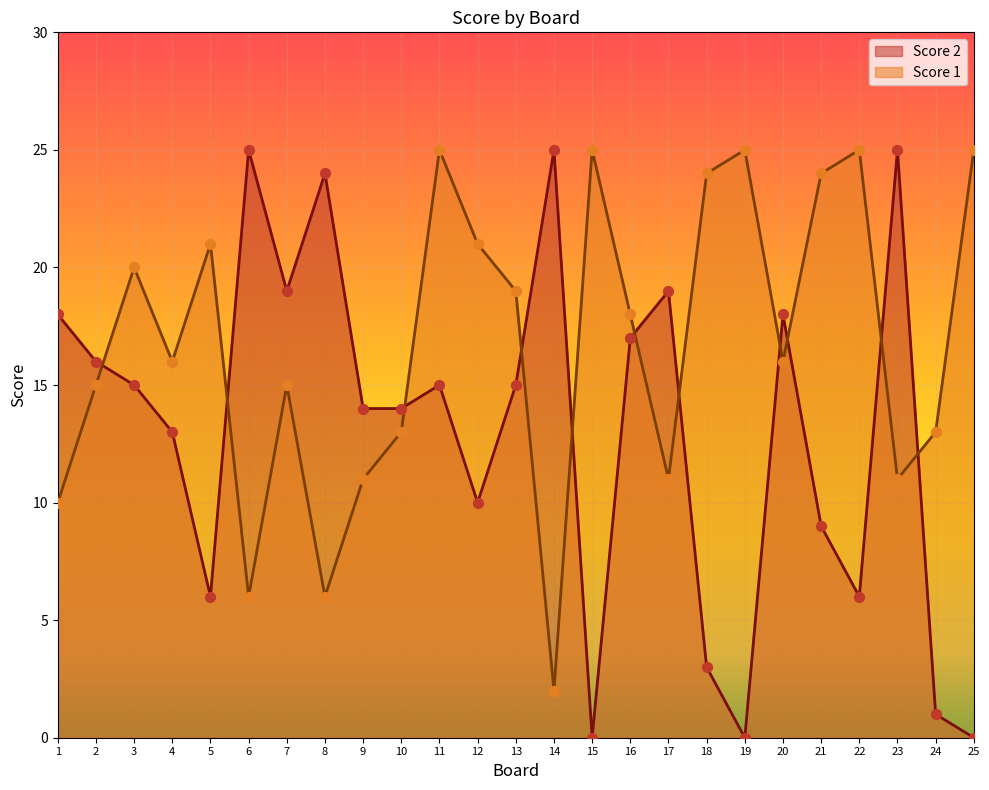

Which series has the largest Y range (max minus min)?

Score 2